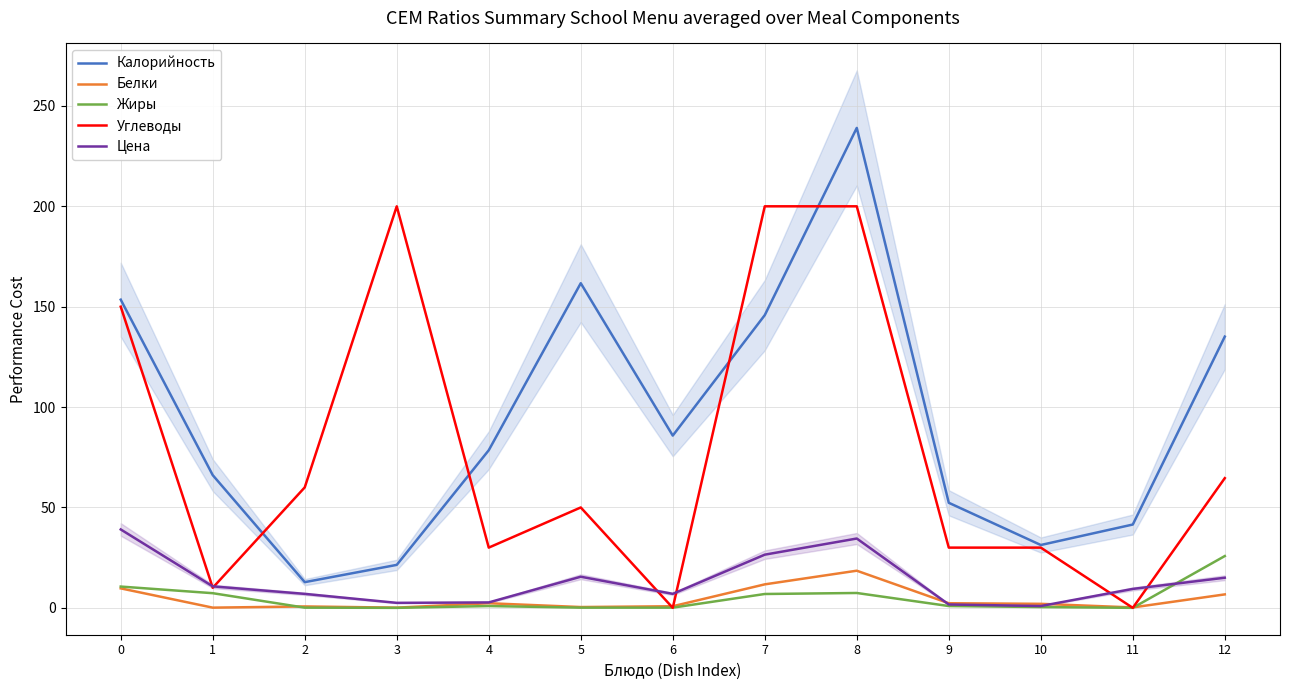

What is the average value of the Белки series?

4.3